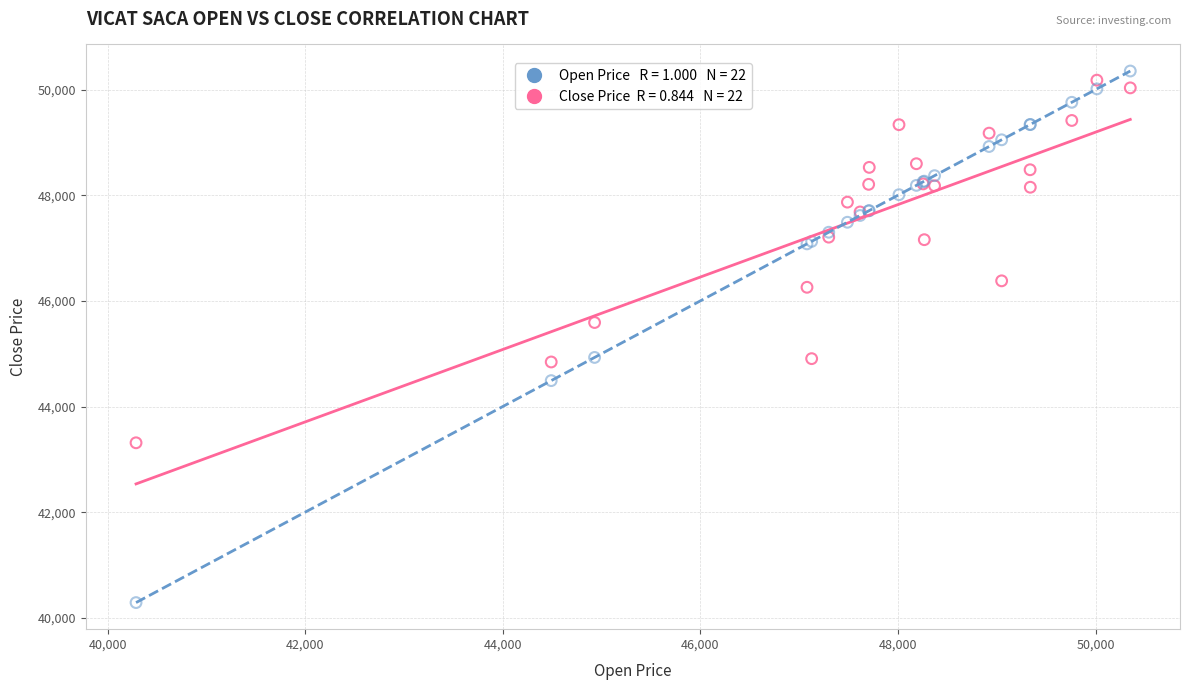

Across all series, what Y value is closest to 45319?

45590